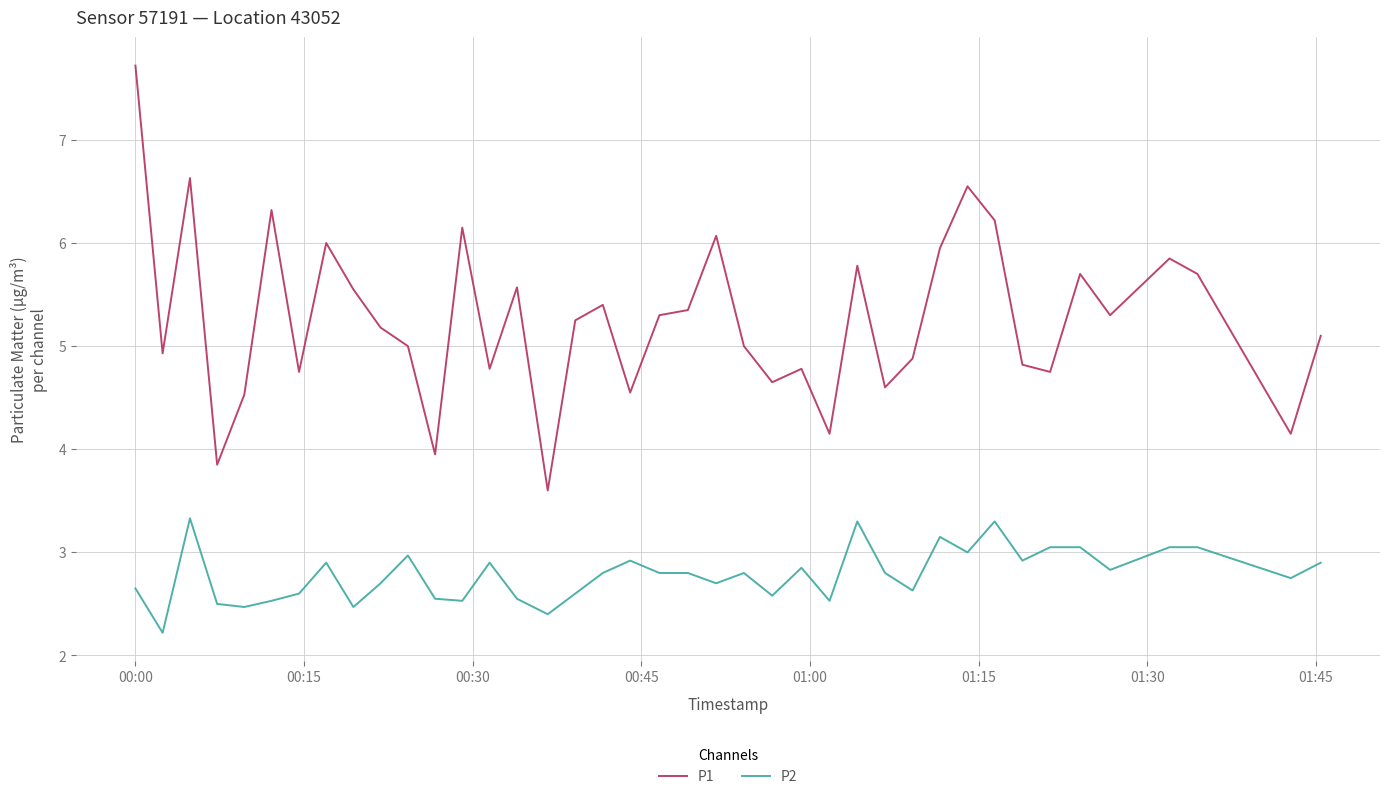

Which series has the largest range (max minus min)?

P1